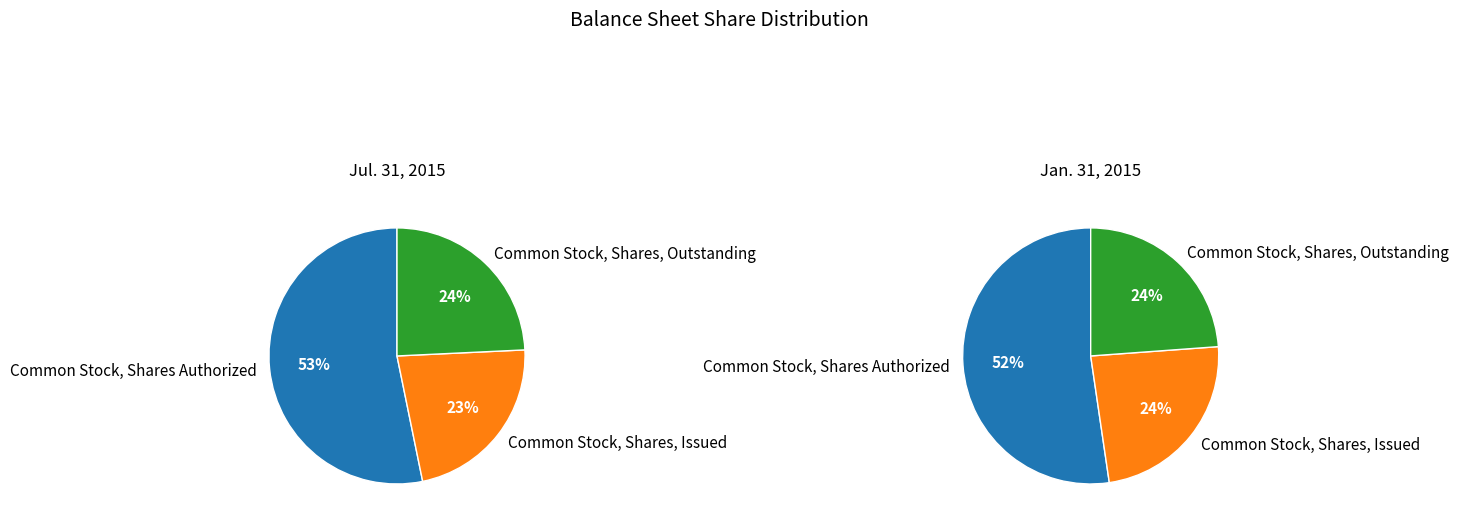

To the nearest percent, what is the average slice percentage?

33%